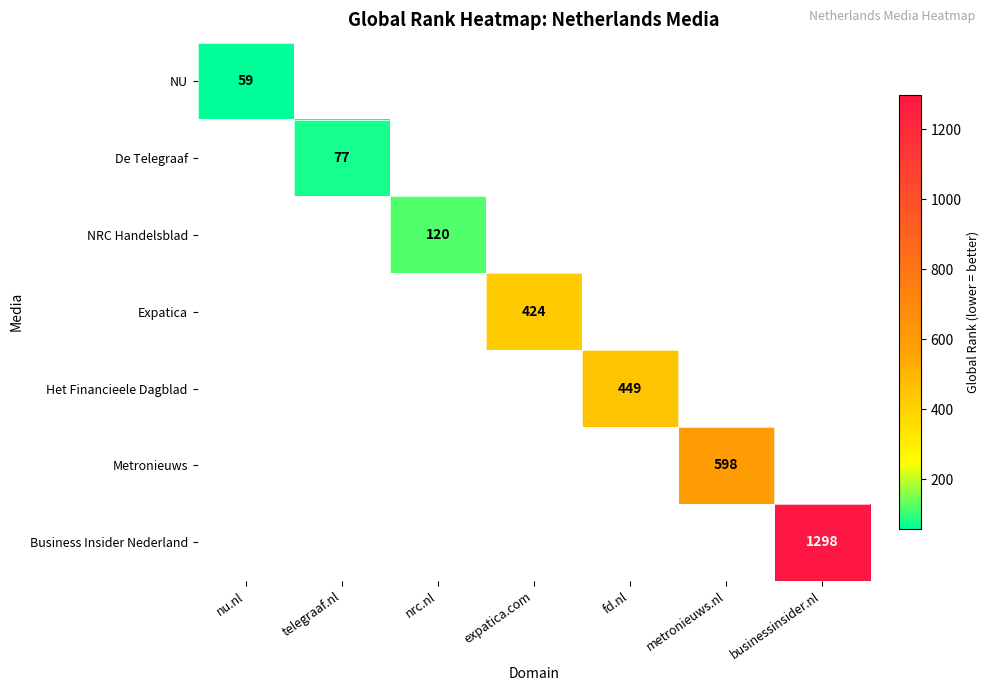

How many series are shown in this chart?

7